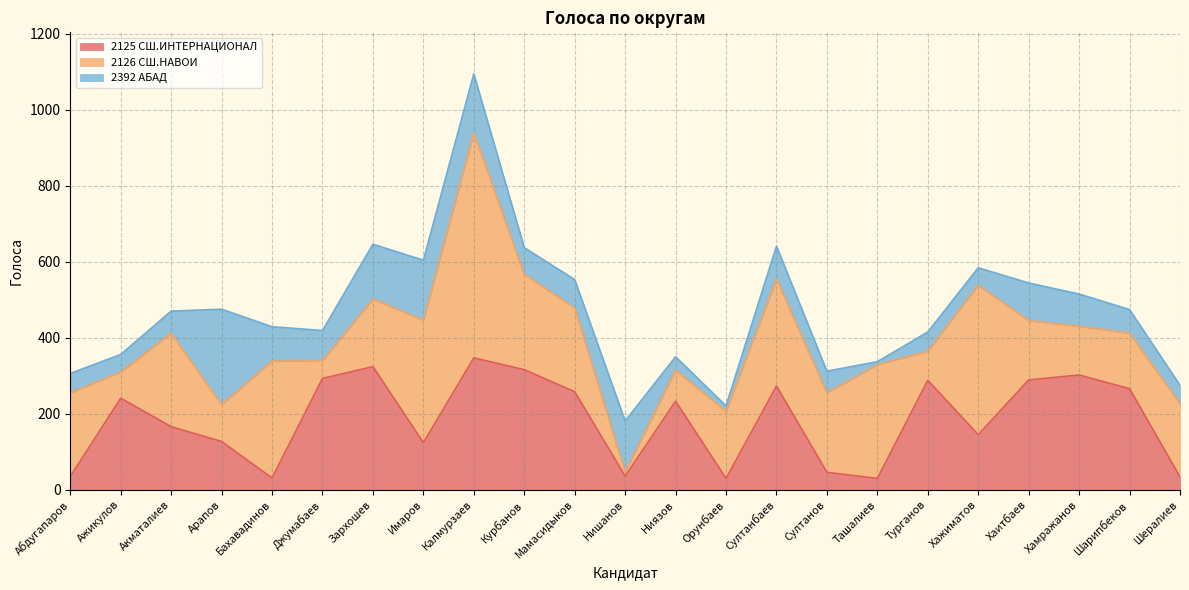

What are all the series names shown in the legend?

2125 СШ.ИНТЕРНАЦИОНАЛ, 2126 СШ.НАВОИ, 2392 АБАД